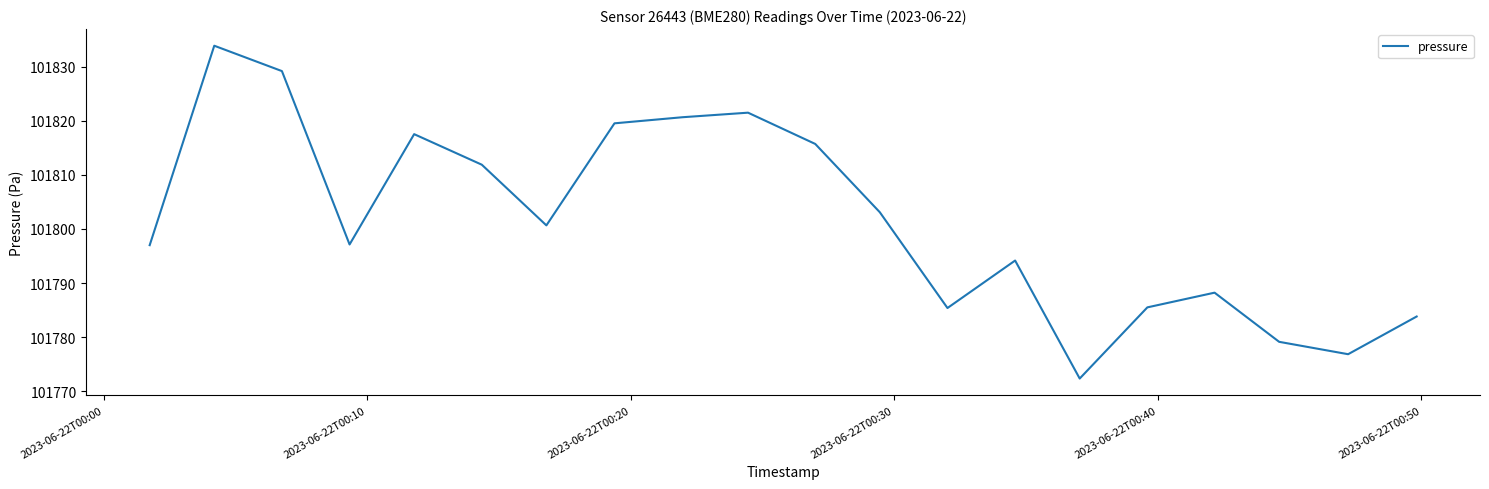

What is the greatest value displayed?

101833.9